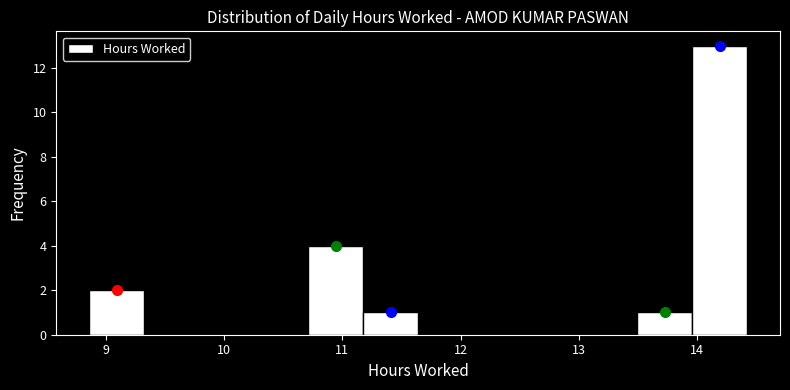

Which range on the x-axis has the tallest bar?

14.0 to 14.4